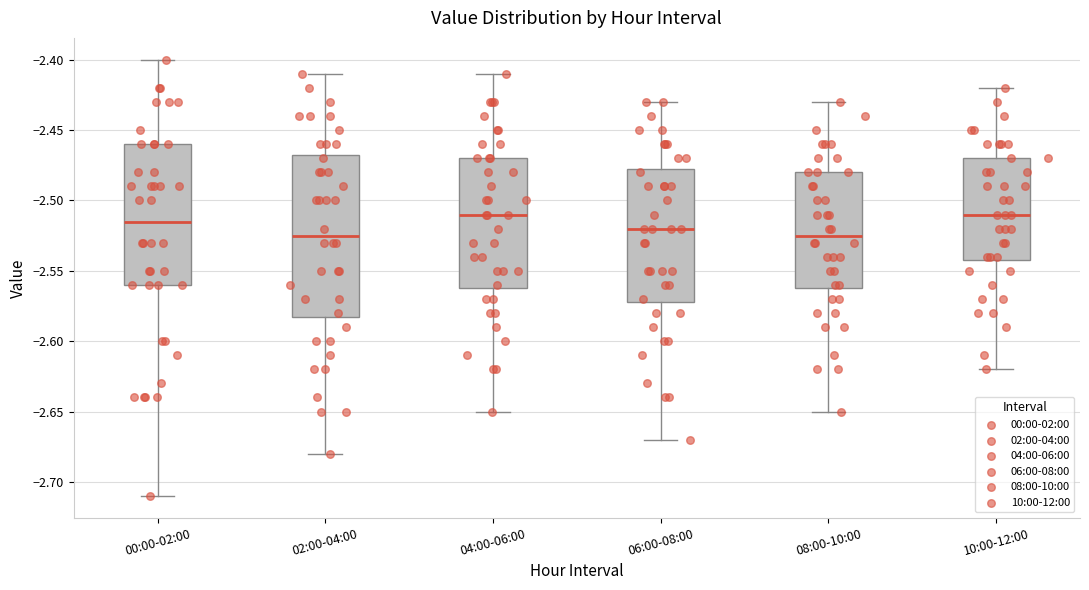

Comparing the boxes themselves (not the whiskers), which one is the tallest?

02:00-04:00